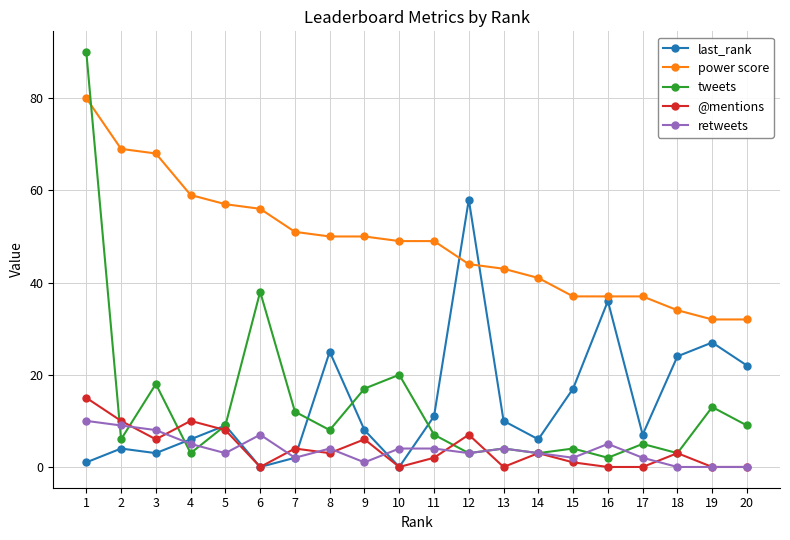

At how many categories does at least one series exceed 83?

1